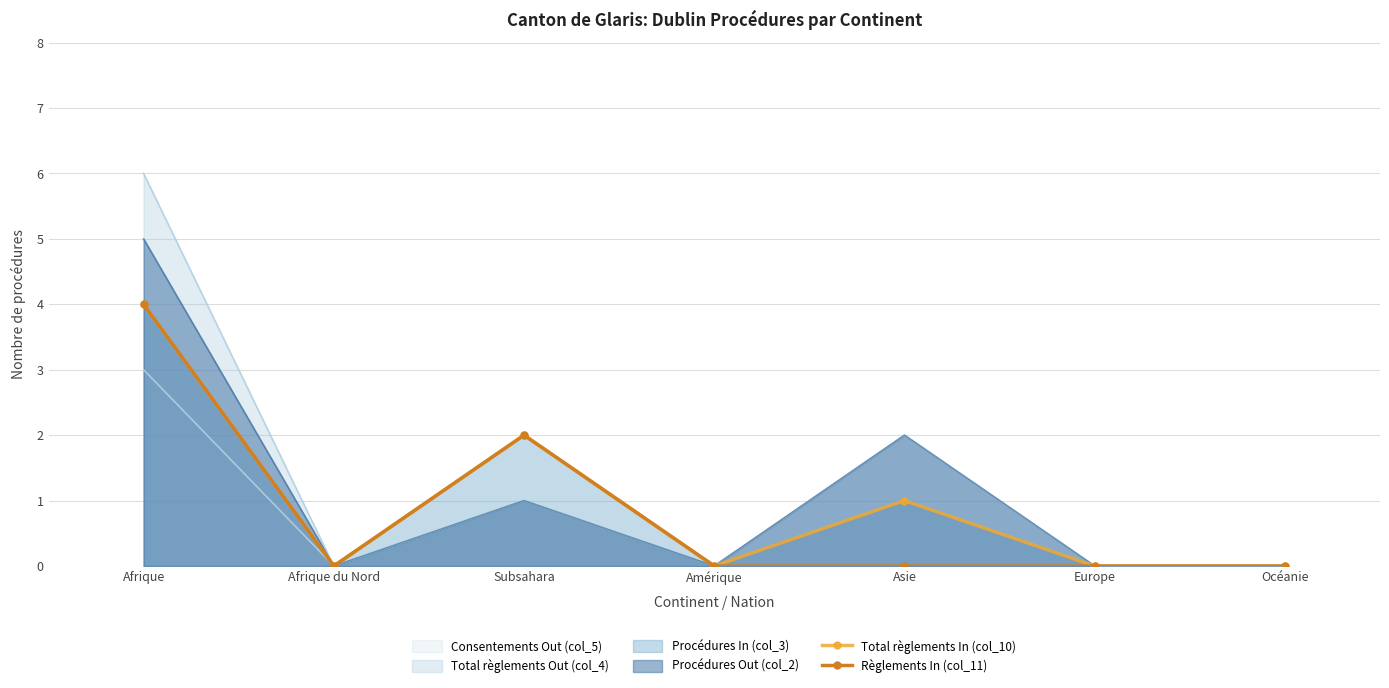

Between Afrique and Asie, which is larger?

Afrique